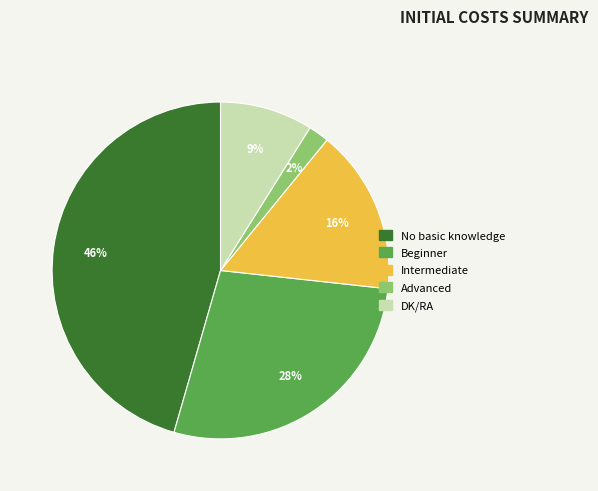

To the nearest percent, what is the difference between the largest and smallest slice percentages?

44%